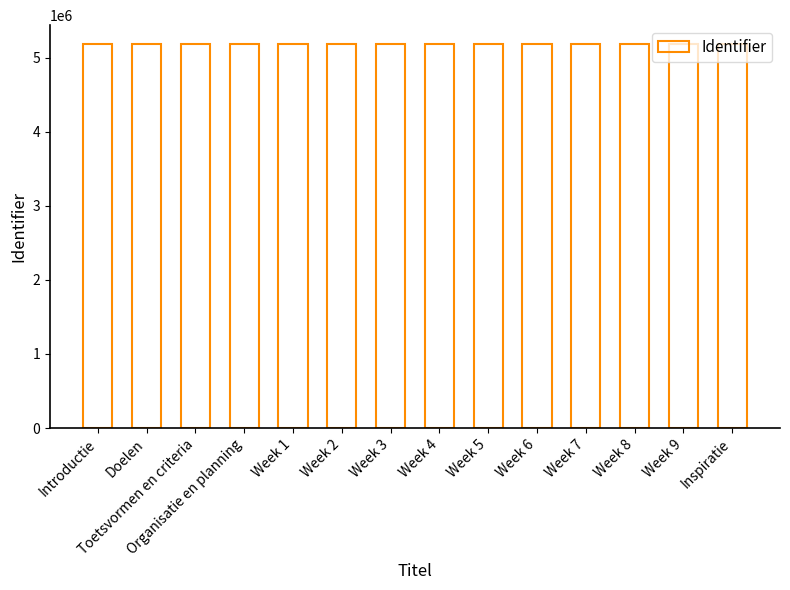

What is the greatest value displayed?

5178325